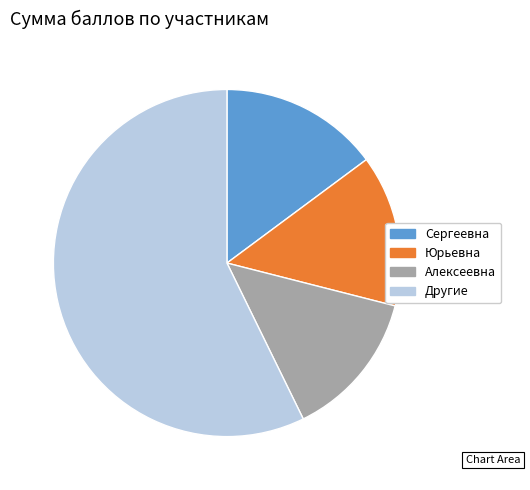

Does any single category account for the majority?

Yes